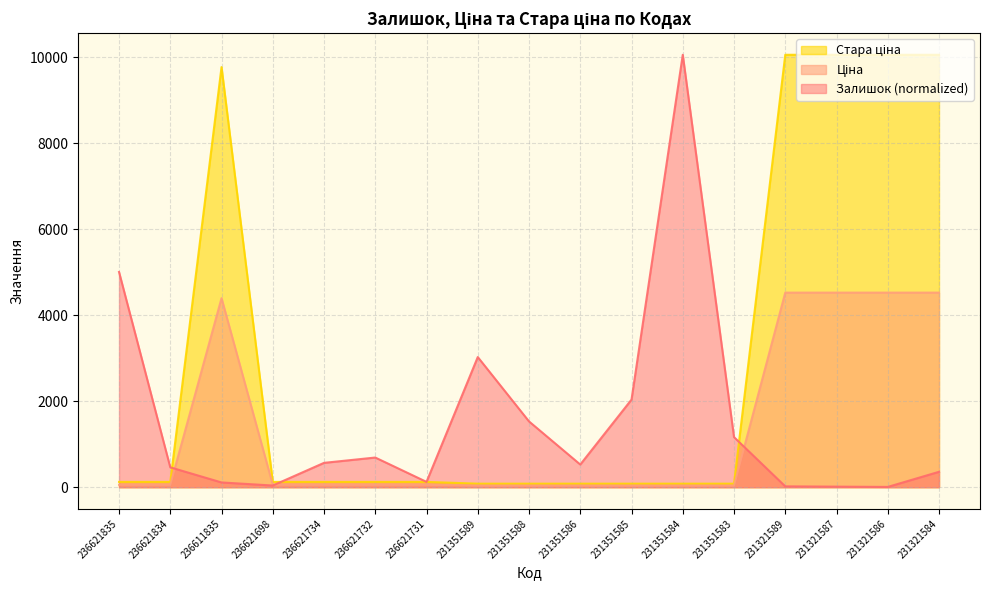

How many values in the Ціна series are below 55?

6